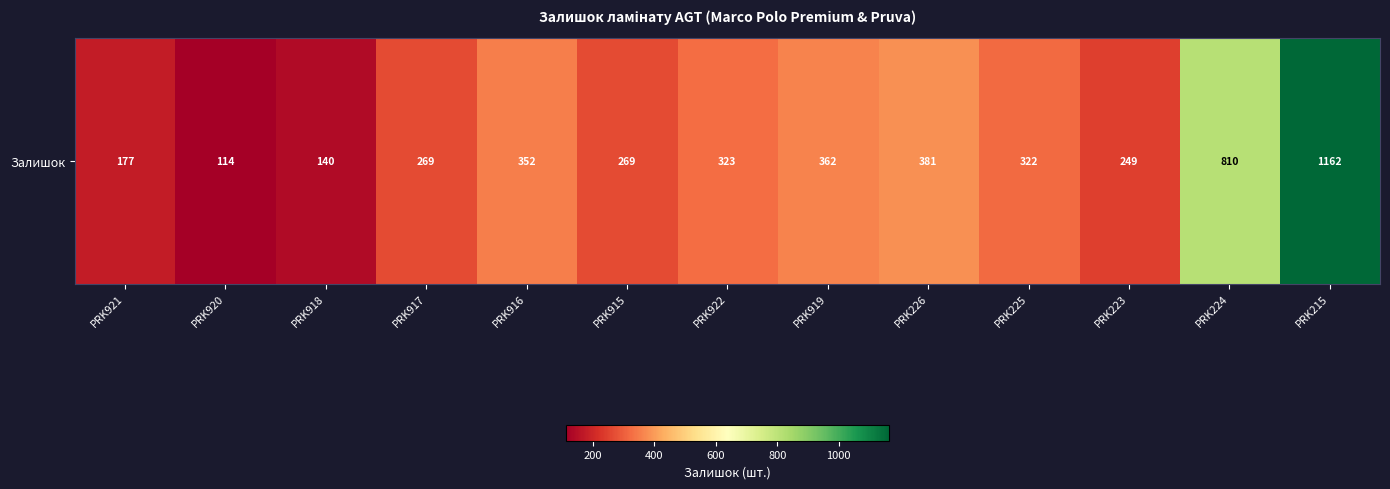

What is the approximate value at PRK921, to the nearest 50?

200